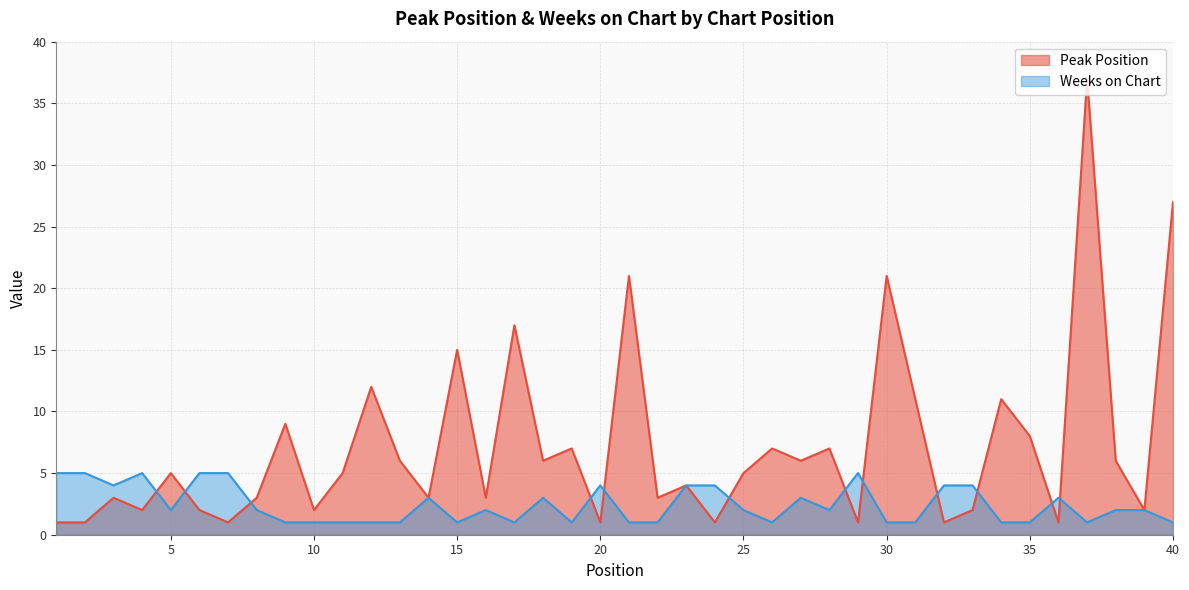

The Peak Position series shows 6 at 18. True or false?

True